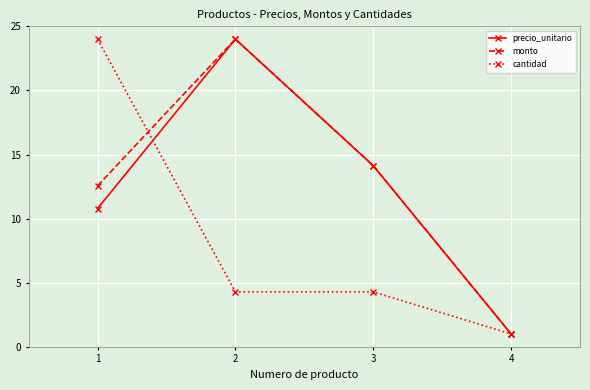

What is the total value across all series at 4?

3.0